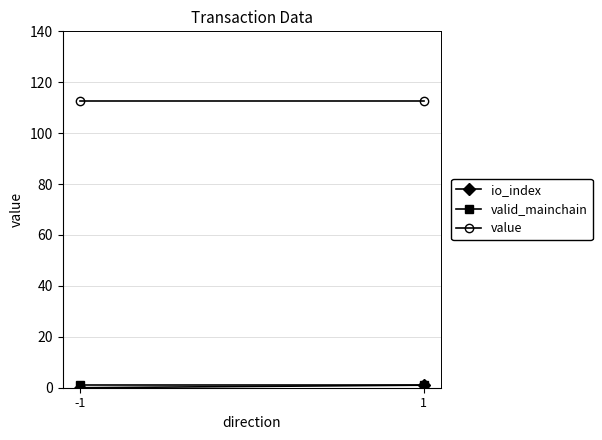

What is the average value of the value series?

112.7